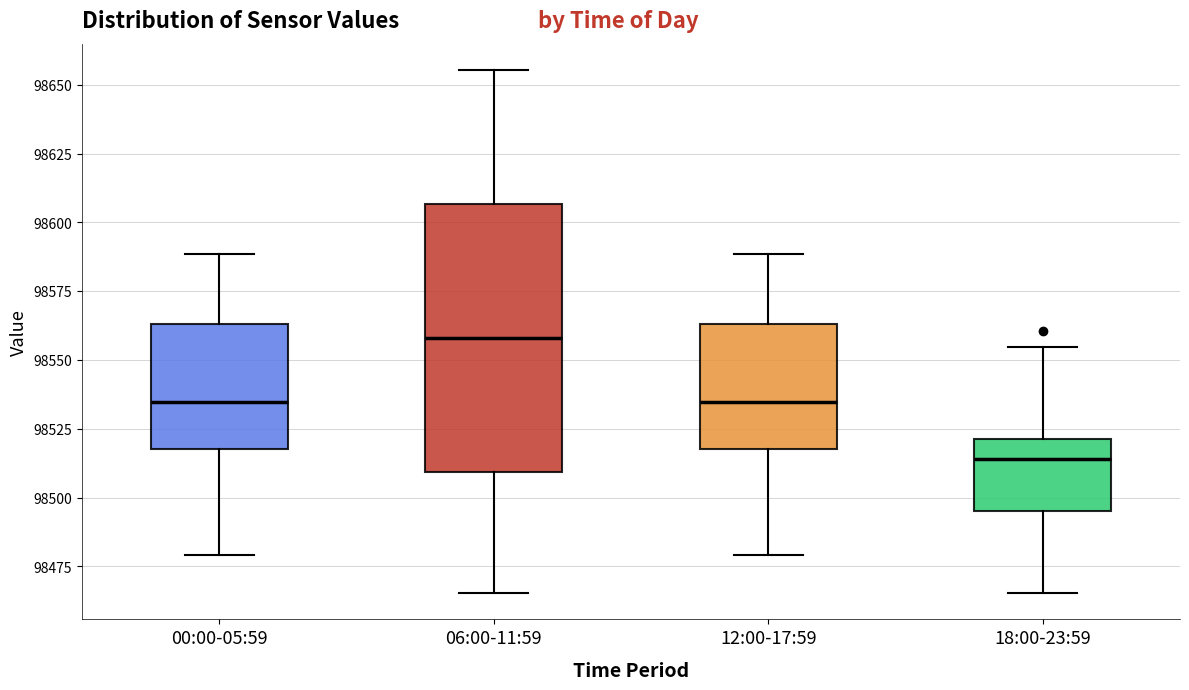

Reading left to right, read every box against the y-axis: the position of its median line, the range the box covers, and the ends of its whiskers. The values are not printed on the chart, so give them approximately, as read against the axis.

00:00-05:59: median 98535, box 98520 to 98565, whiskers 98480 to 98590
06:00-11:59: median 98560, box 98510 to 98605, whiskers 98465 to 98655
12:00-17:59: median 98535, box 98520 to 98565, whiskers 98480 to 98590
18:00-23:59: median 98515, box 98495 to 98520, whiskers 98465 to 98555